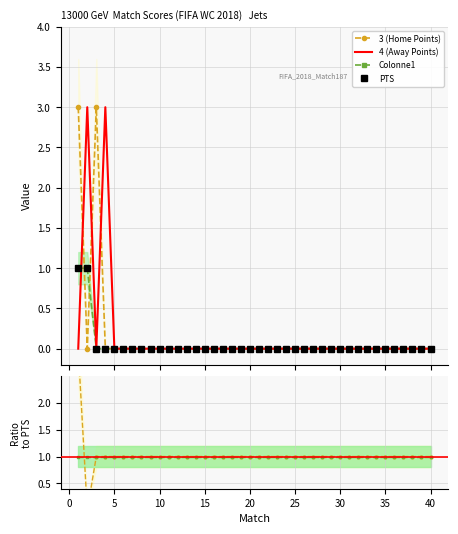

Count the number of categories in the chart.

40